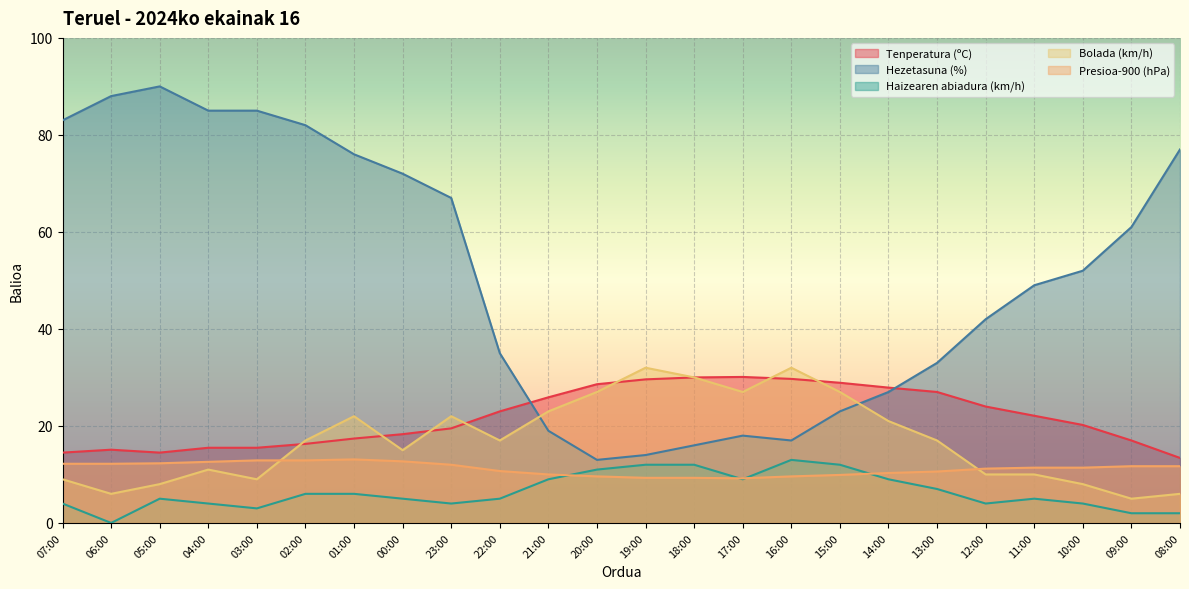

What is the minimum value for Bolada (km/h)?

5.0